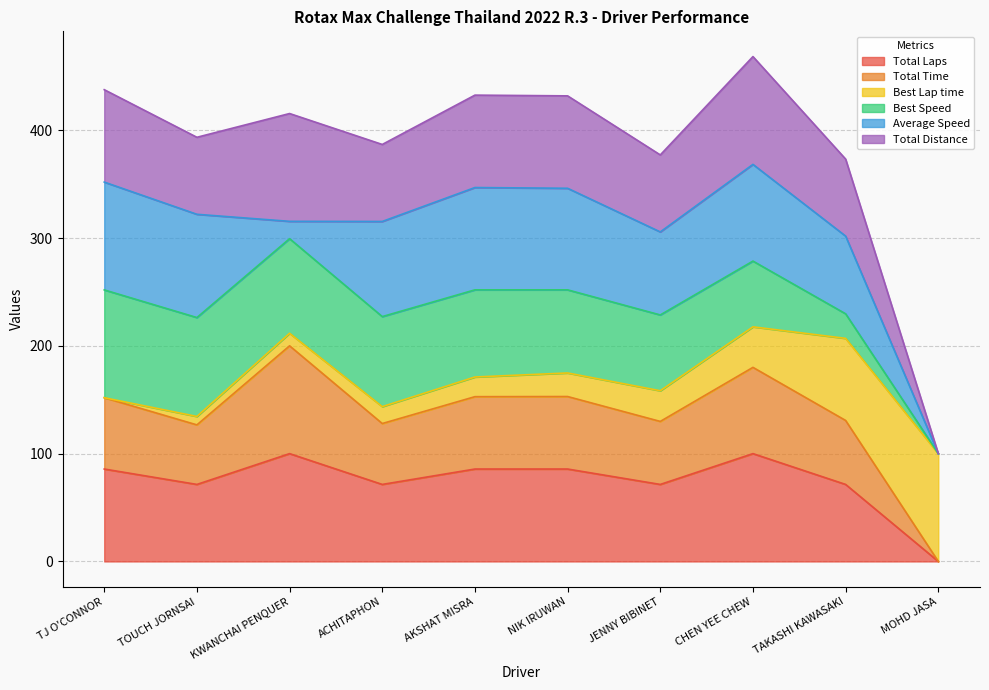

How many data points in Total Laps are above 85?

5